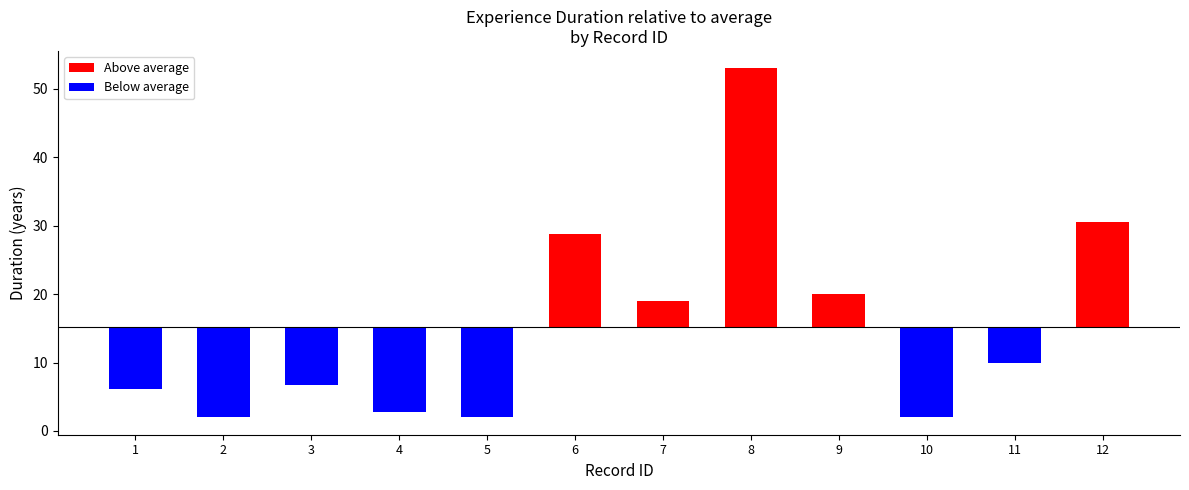

Which category has the lowest value across all series?

2